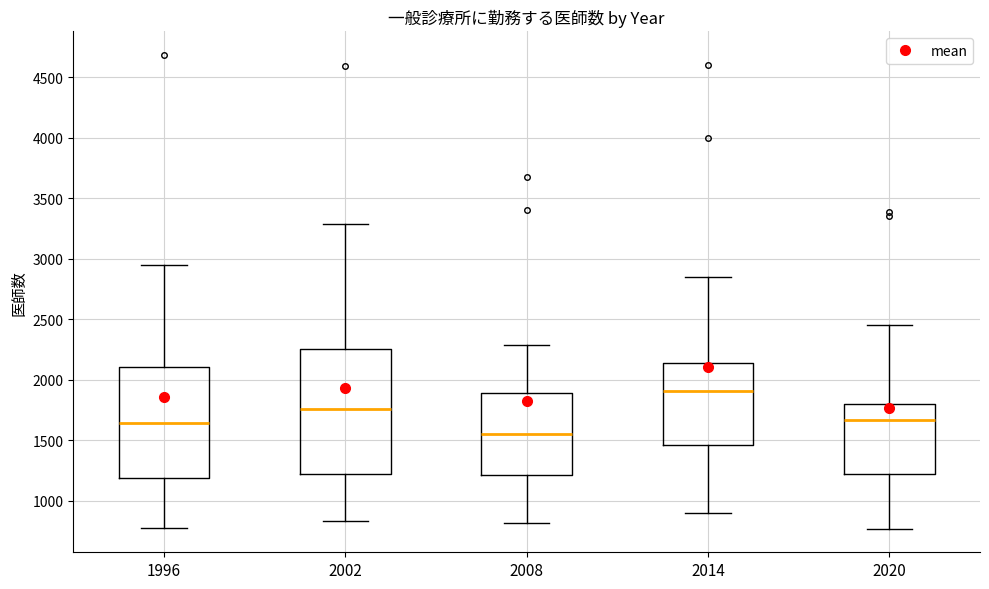

Comparing the boxes themselves (not the whiskers), which one is the tallest?

2002